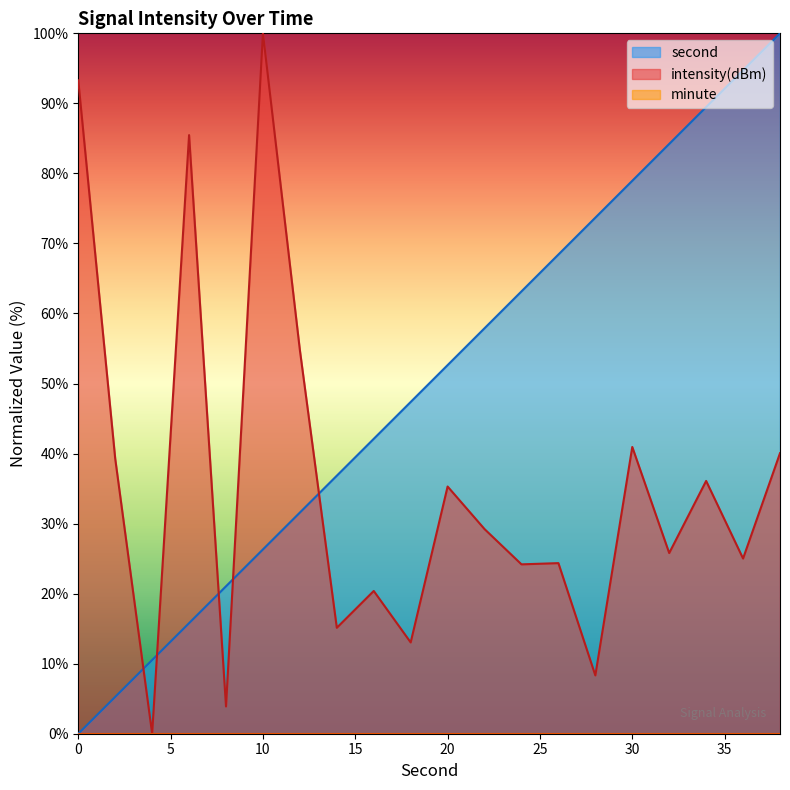

What is the average value of the intensity series?

35.7